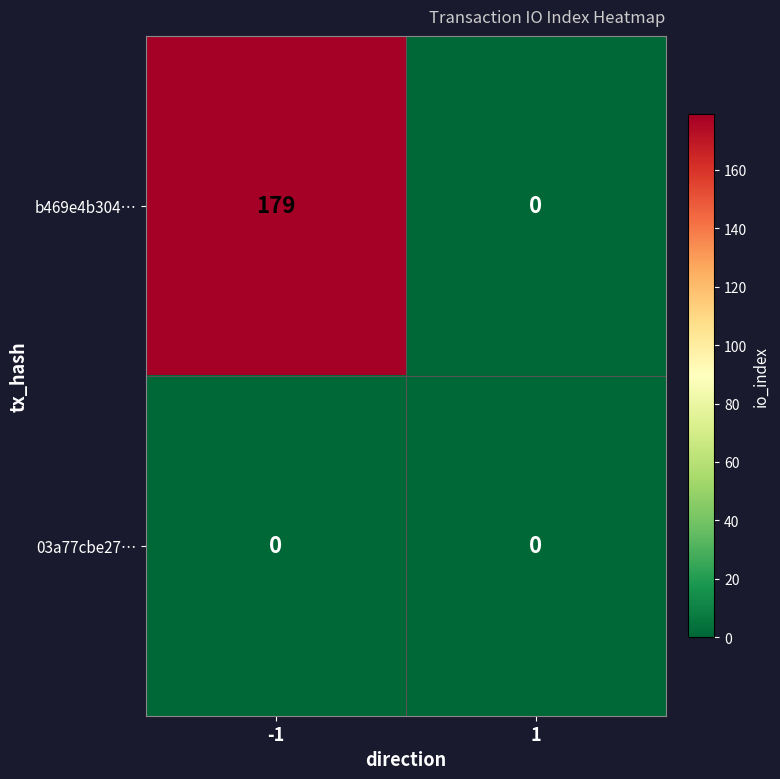

Between -1 and 1, which series saw the biggest shift?

b469e4b304…